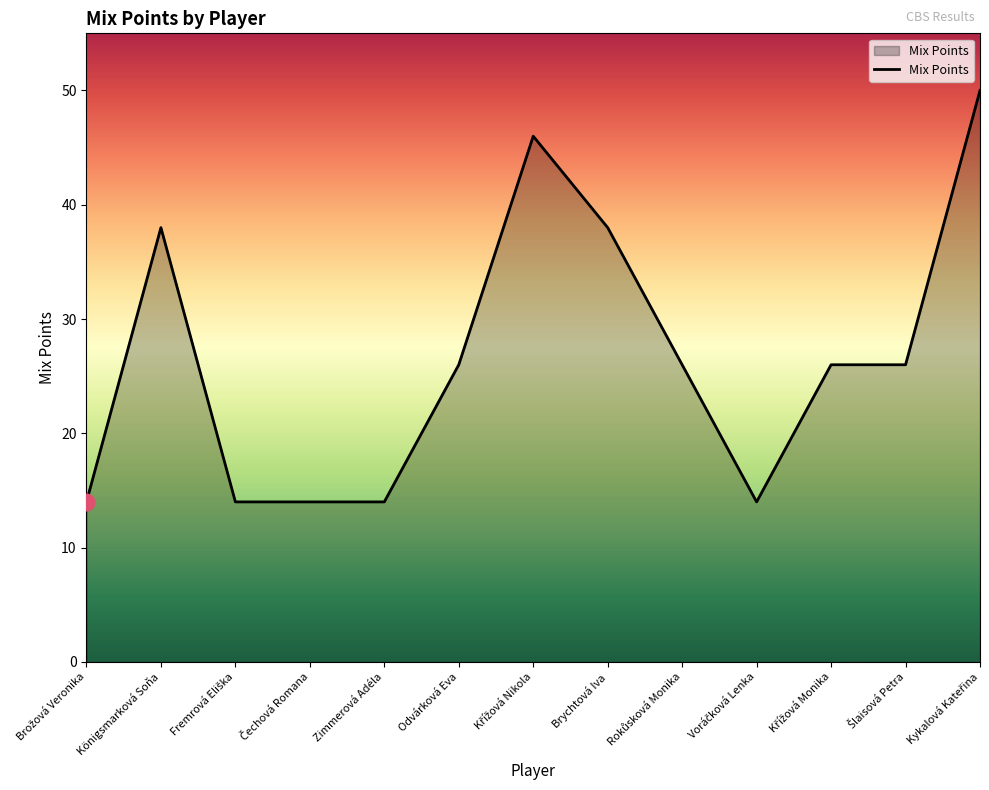

What is the maximum value shown in the chart?

50